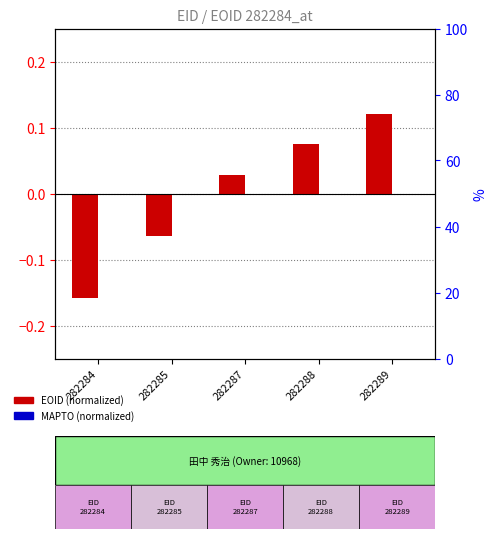

Does the chart contain any negative values?

Yes